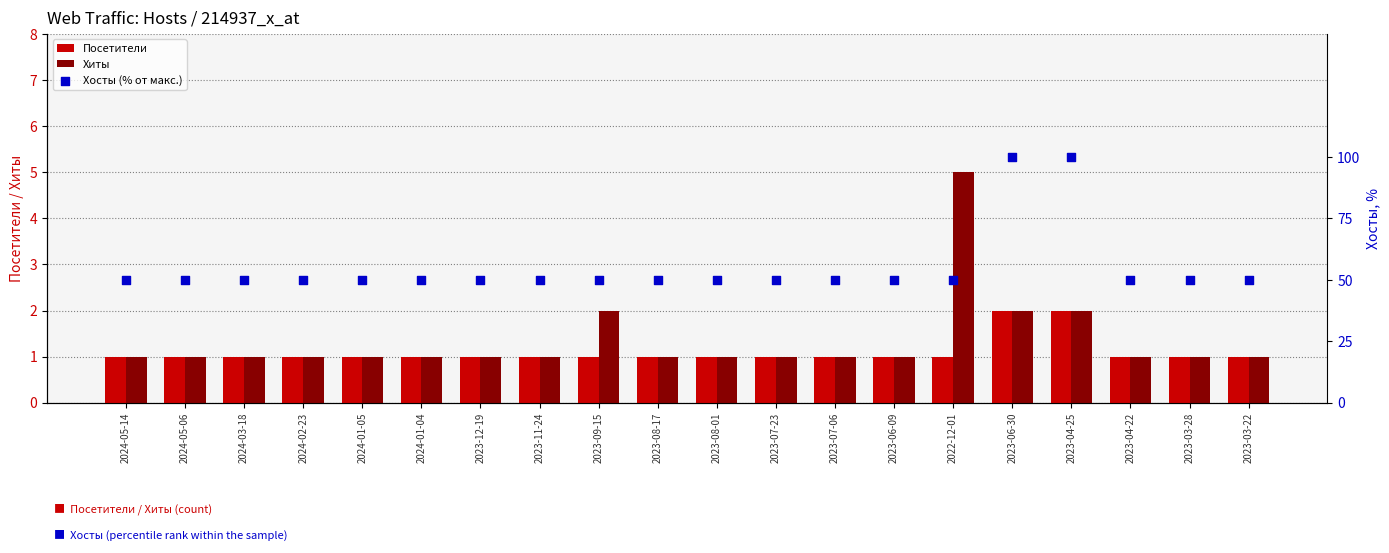

What is the total value across all series at 2023-07-06?

52